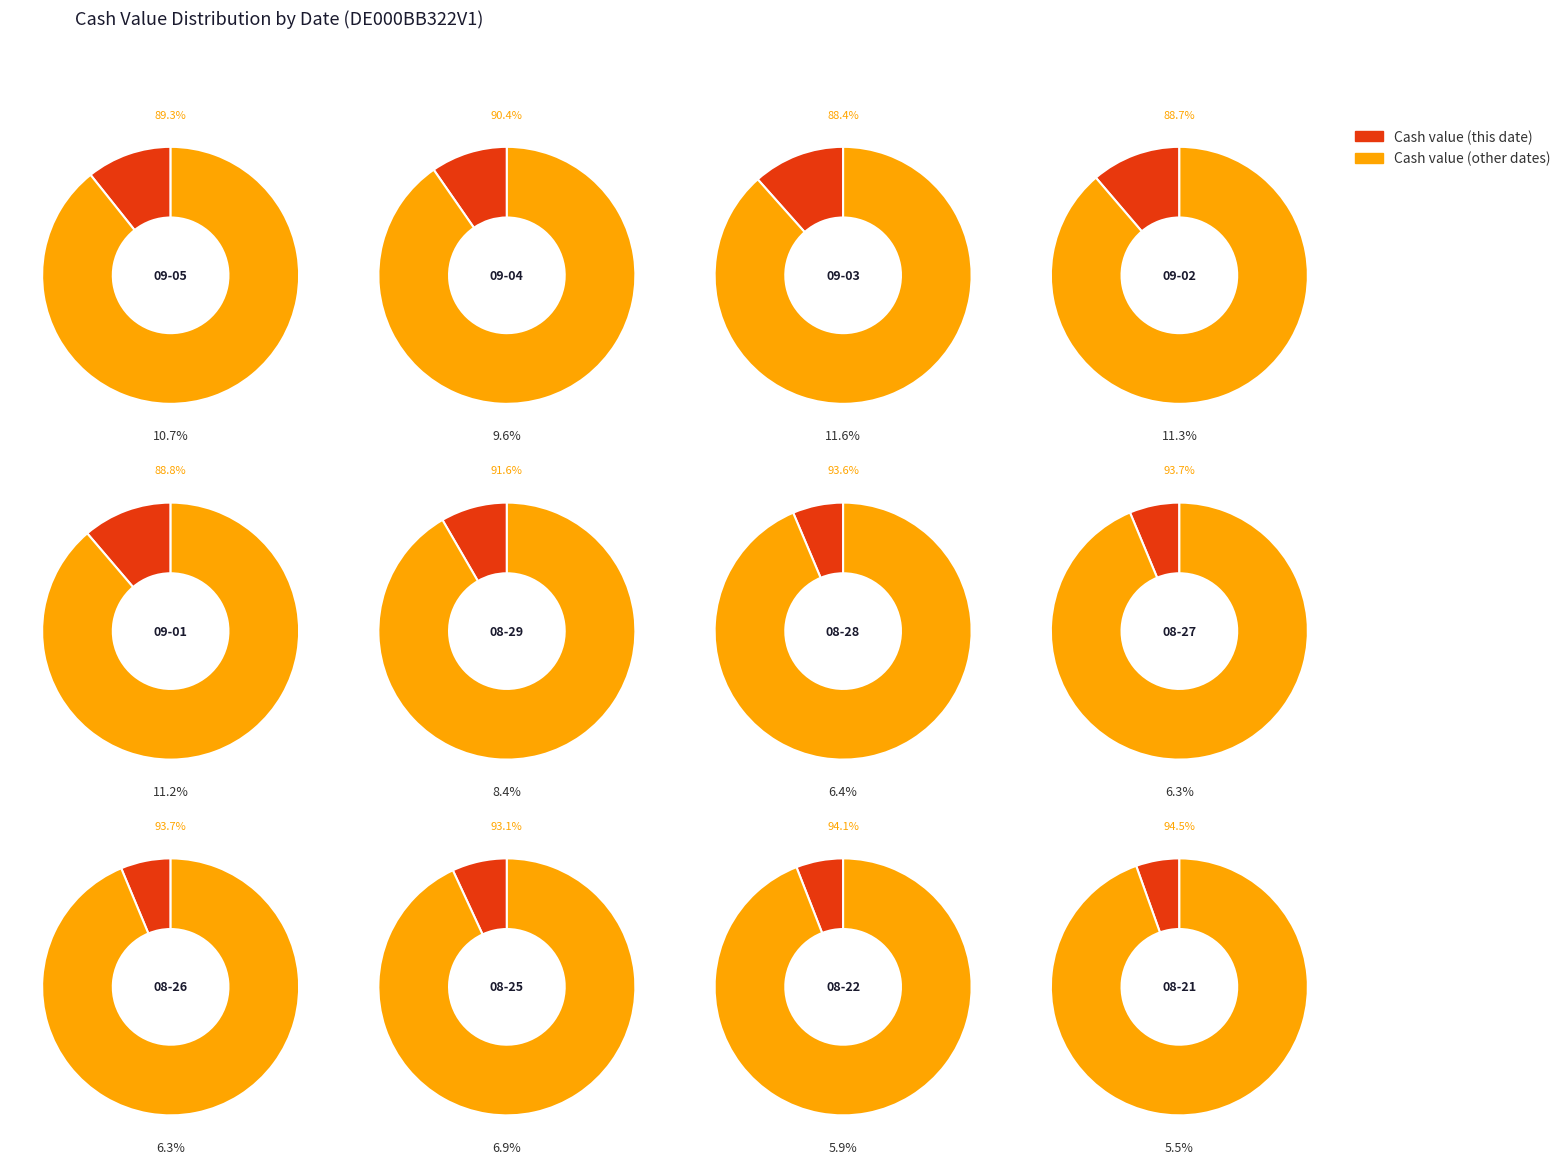

True or false: 2025-08-29 accounts for 8% of the total.

True